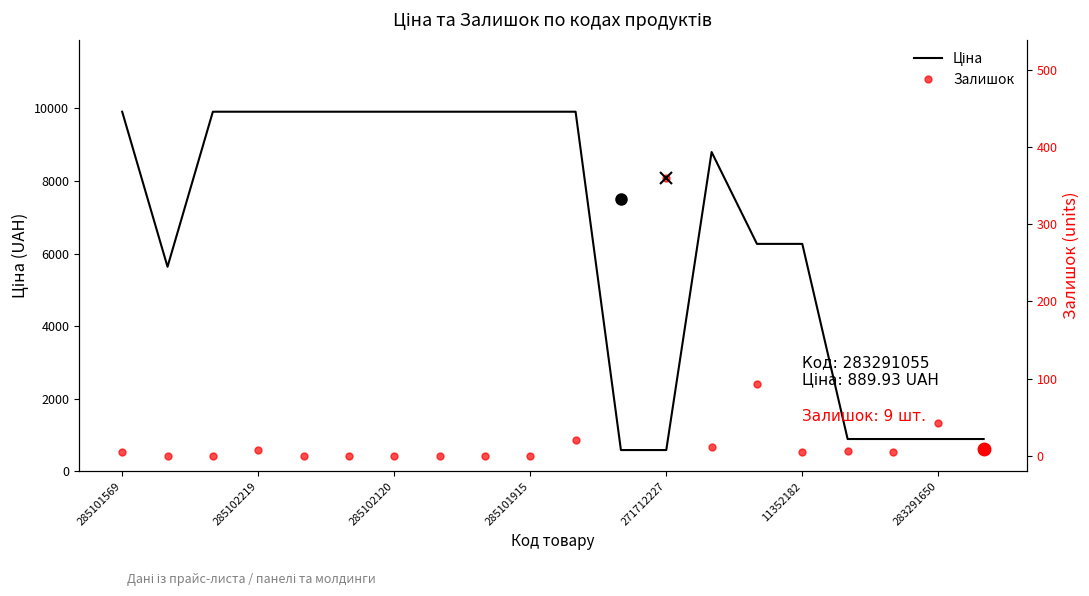

True or false: Залишок has a value of 509.1 at 11.

False